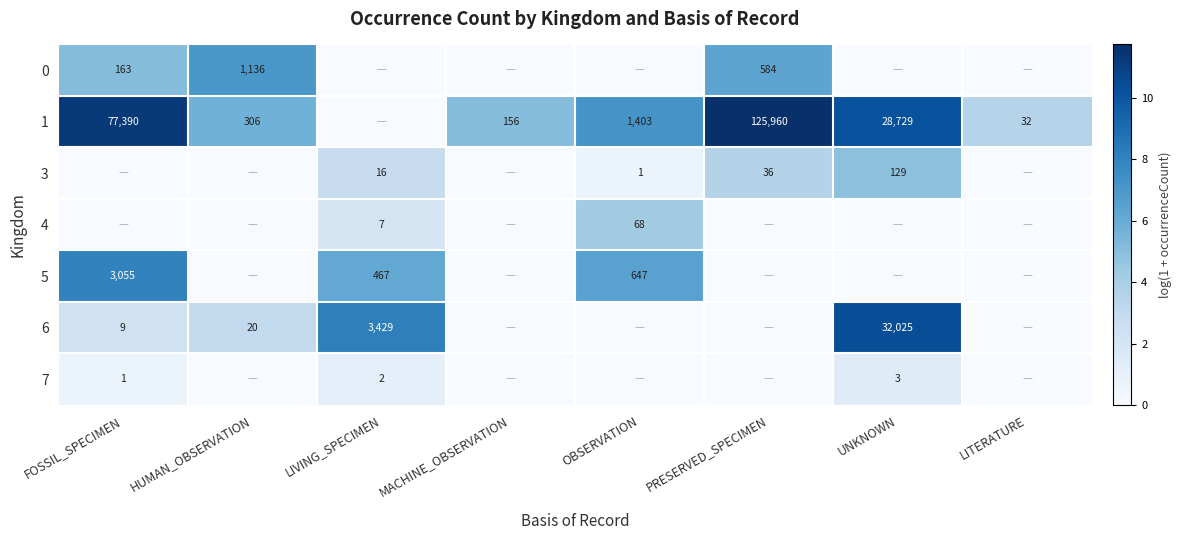

What is the sum of the 6 values at FOSSIL_SPECIMEN and UNKNOWN?

32034